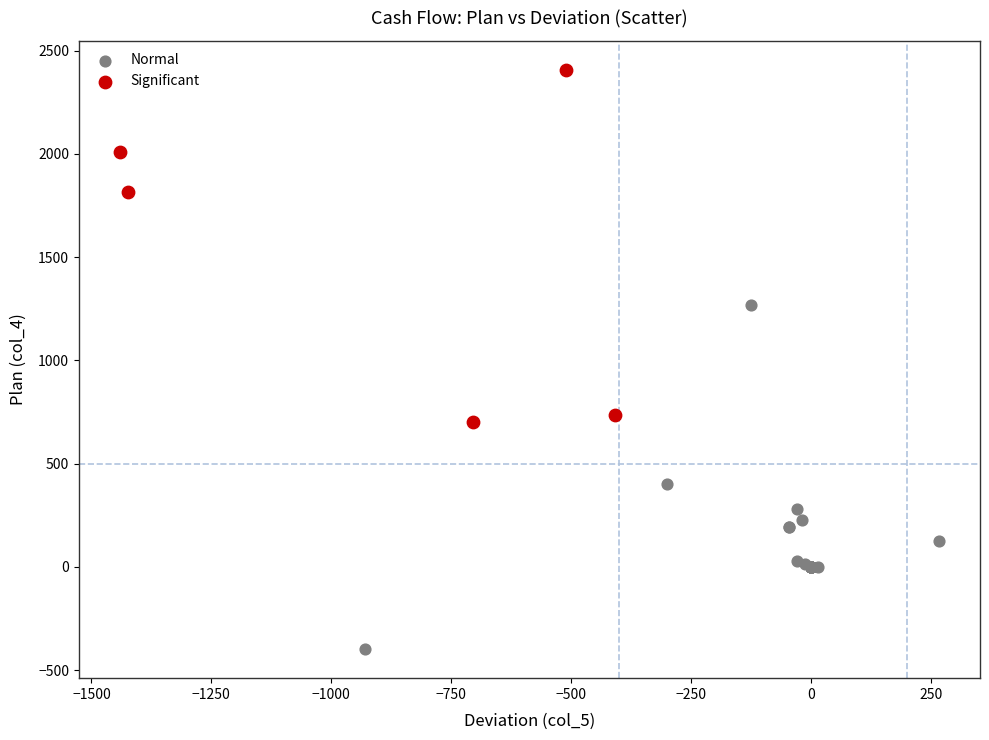

What are all the series names shown in the legend?

Normal, Significant